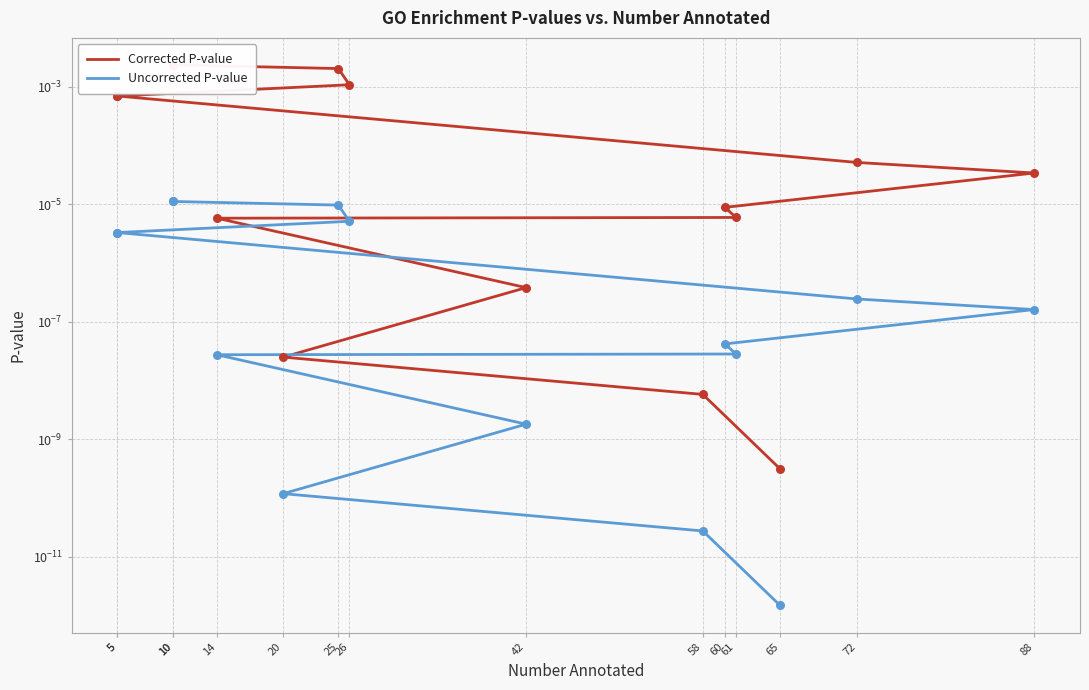

Which series contains the highest Y value?

Corrected P-value